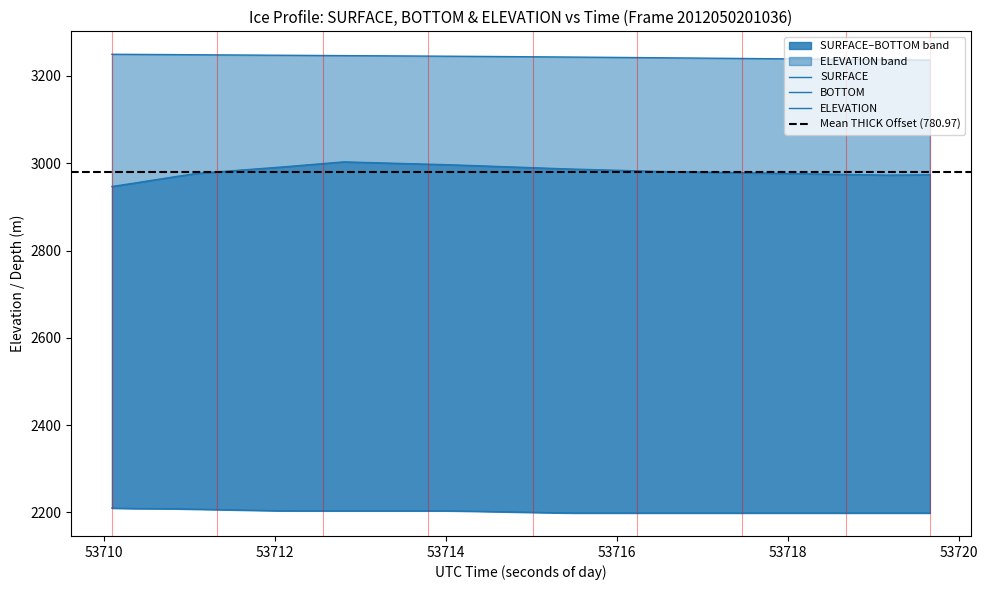

Where is the first local maximum for BOTTOM?

53712.7983